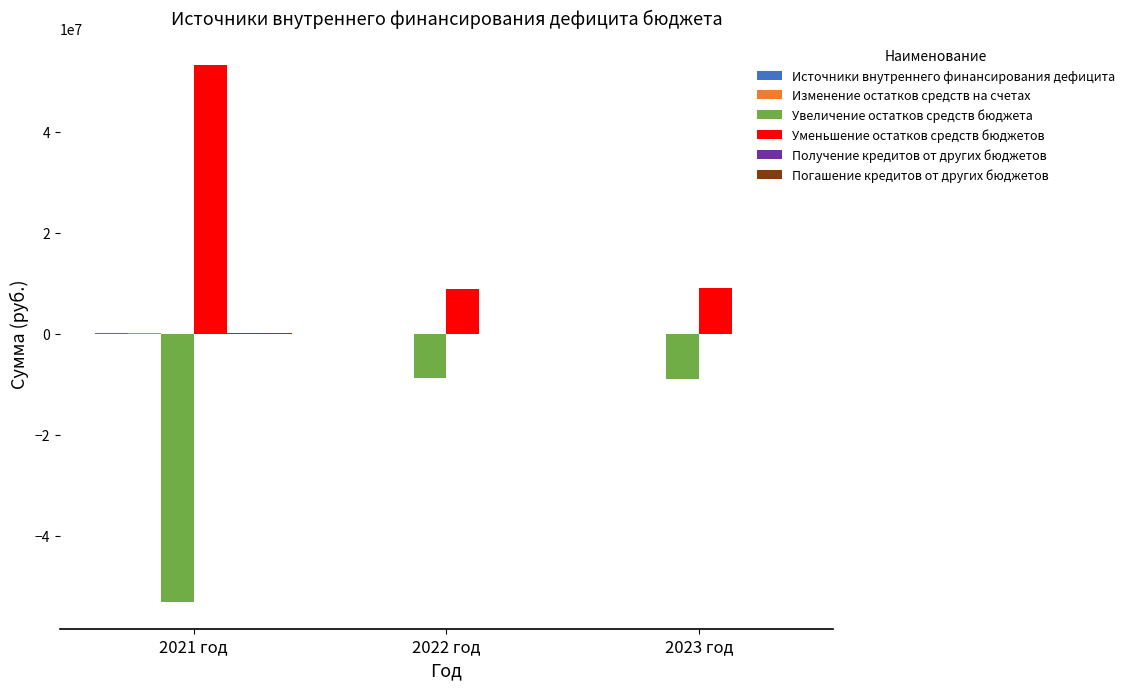

What is the highest value of the Уменьшение остатков средств бюджетов series?

53209296.2